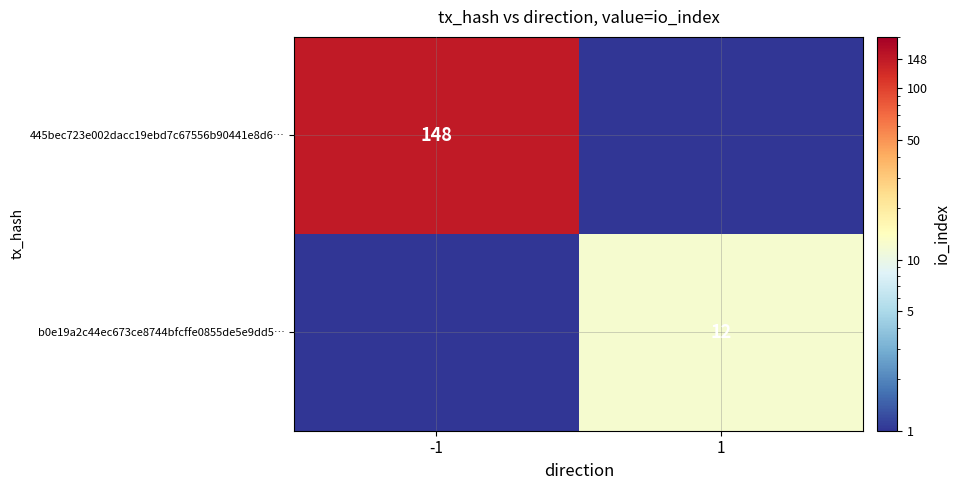

Which label corresponds to the smallest value in the chart?

1